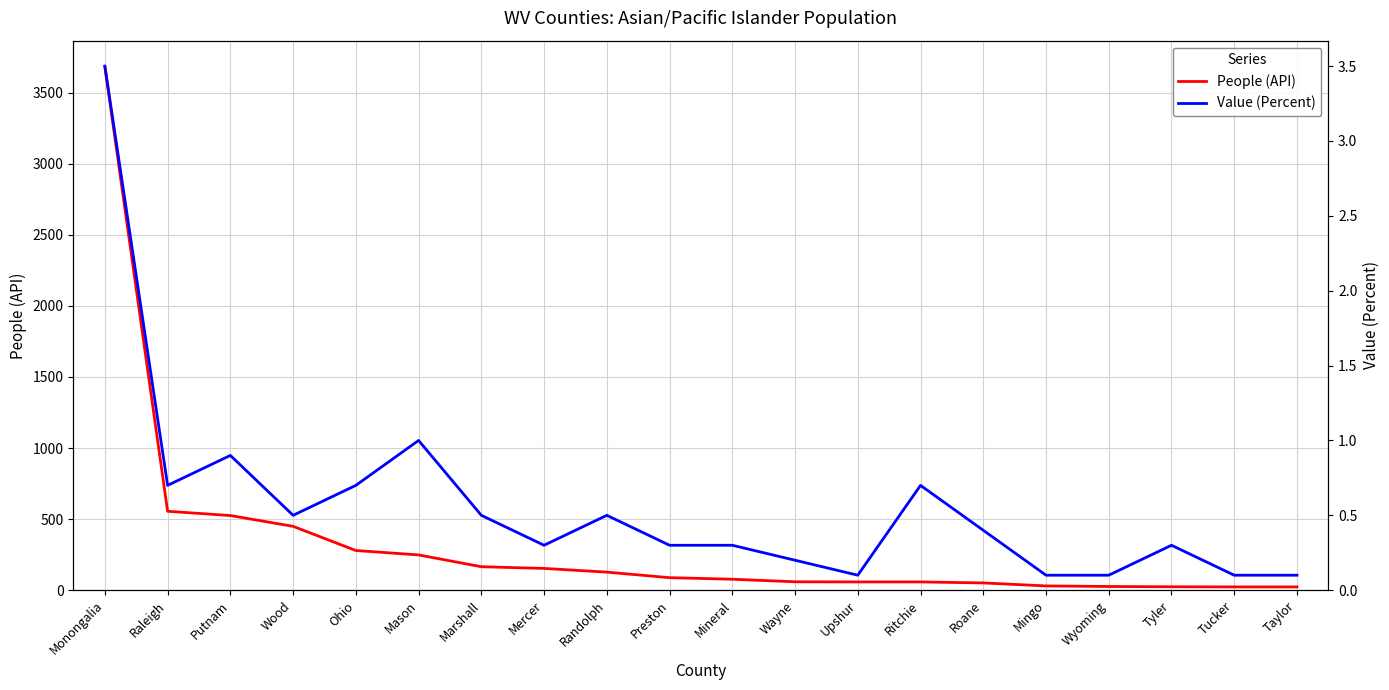

List the labels in order of People (API) value, smallest first.

Tucker, Taylor, Tyler, Wyoming, Mingo, Roane, Upshur, Ritchie, Wayne, Mineral, Preston, Randolph, Mercer, Marshall, Mason, Ohio, Wood, Putnam, Raleigh, Monongalia